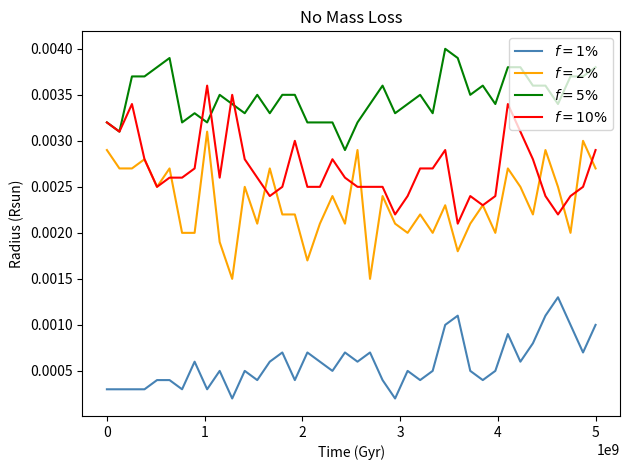

List the series in order of their peak value, lowest first.

$f=1\%$, $f=2\%$, $f=10\%$, $f=5\%$